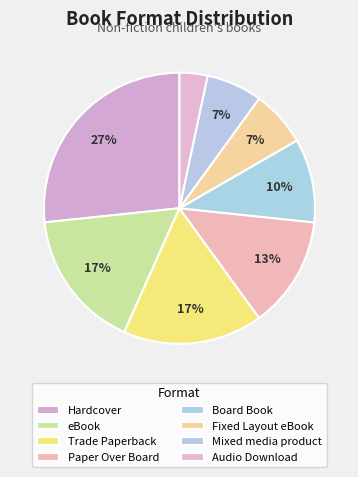

How many slices are in this pie chart?

8